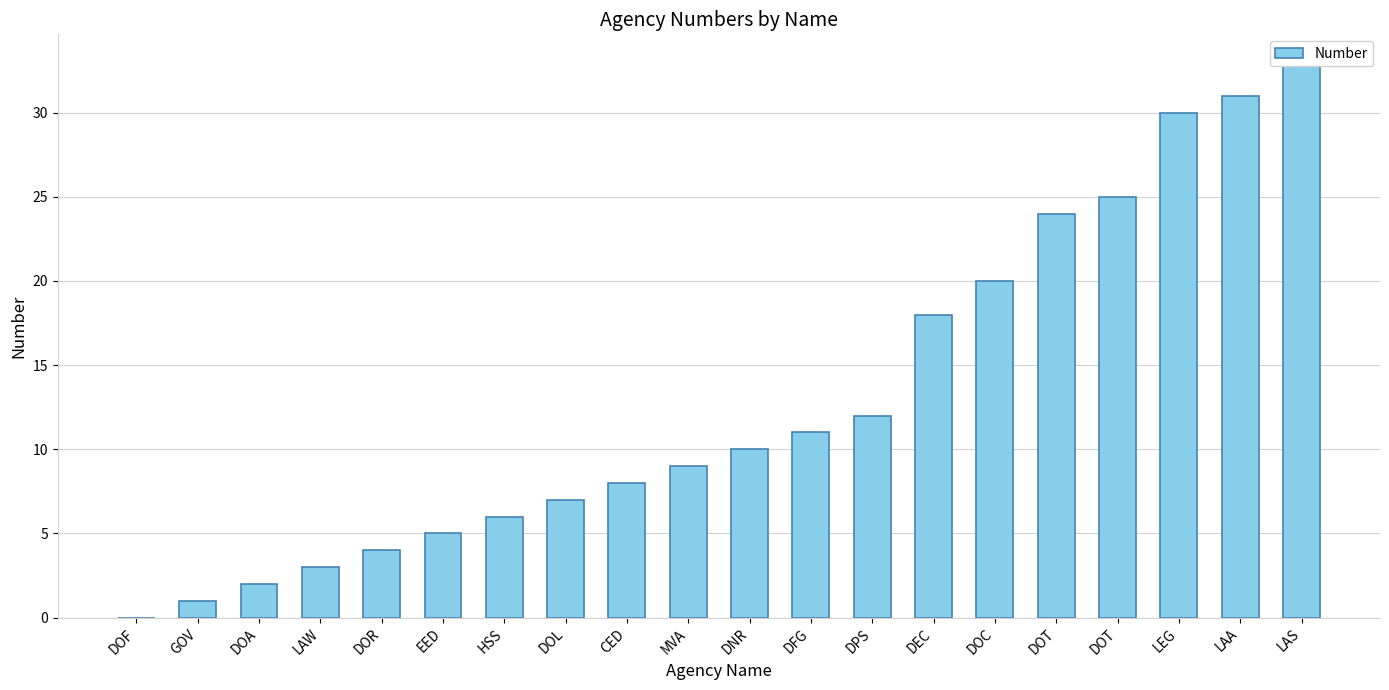

Is it true that the value at DEC is 32?

False